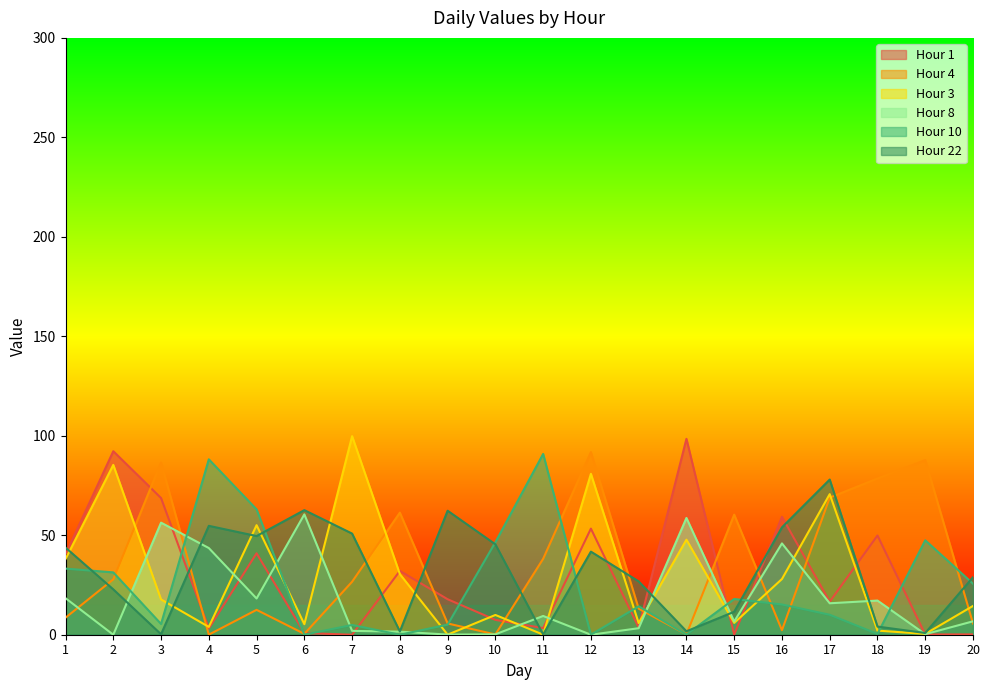

What is the sum of all Hour 22 values?

641.8